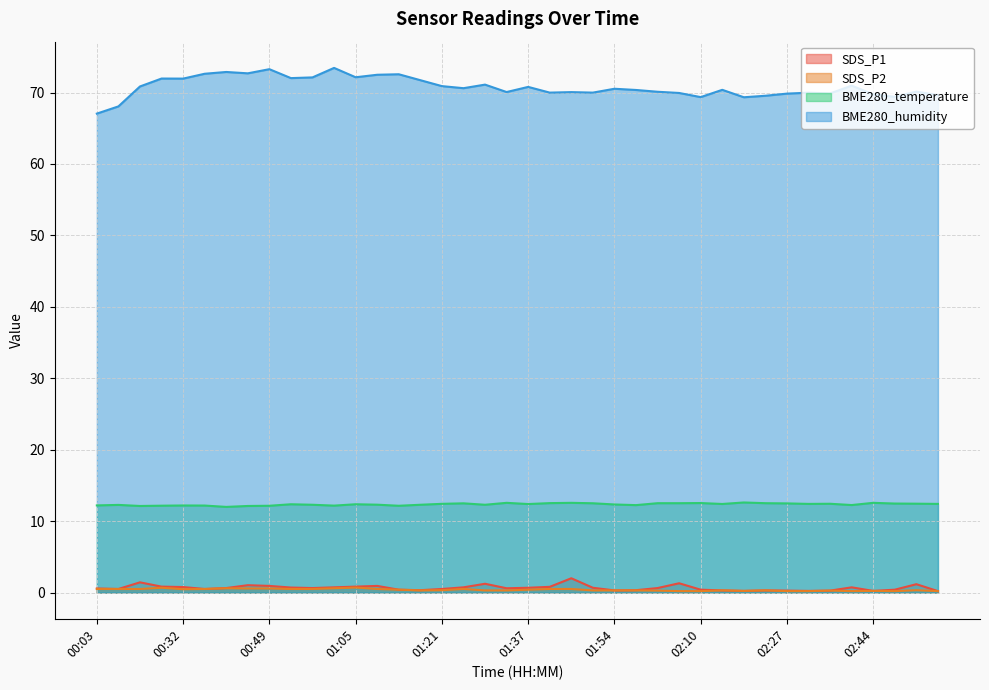

What is the value of the BME280_temperature point at the 17th from the left?

12.4